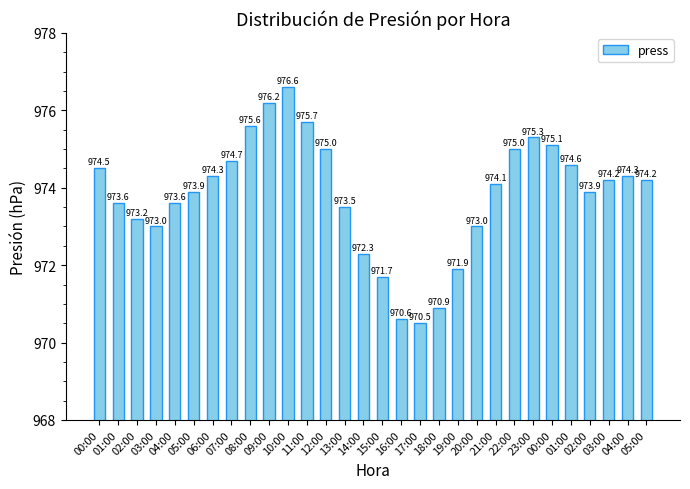

List the labels in order of value, largest first.

10:00, 09:00, 11:00, 08:00, 23:00, 00:00, 12:00, 22:00, 07:00, 01:00, 00:00, 06:00, 04:00, 03:00, 05:00, 21:00, 05:00, 02:00, 01:00, 04:00, 13:00, 02:00, 03:00, 20:00, 14:00, 19:00, 15:00, 18:00, 16:00, 17:00